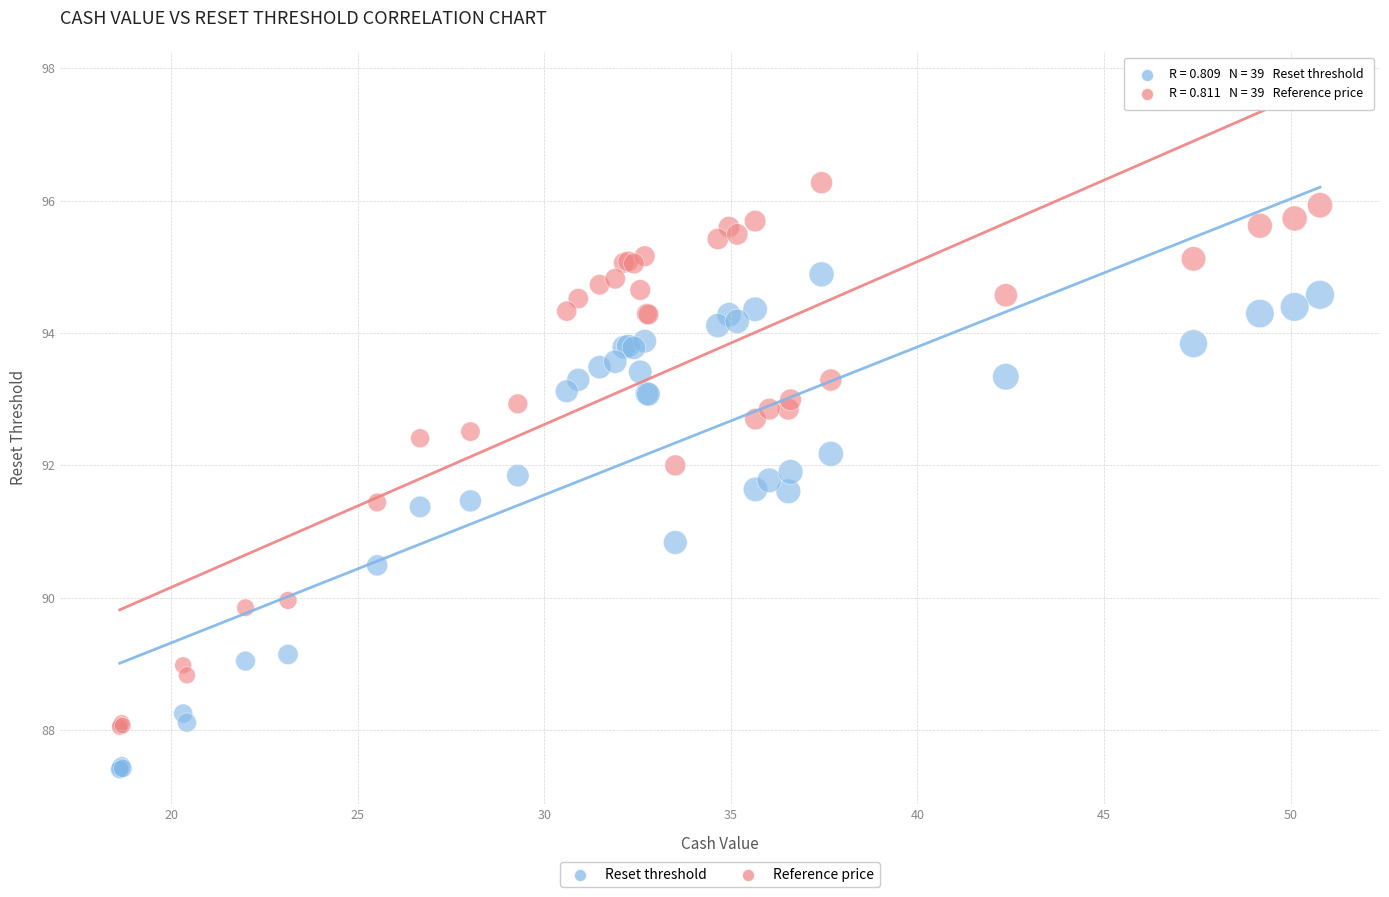

Across all series, what Y value is closest to 91?

90.8